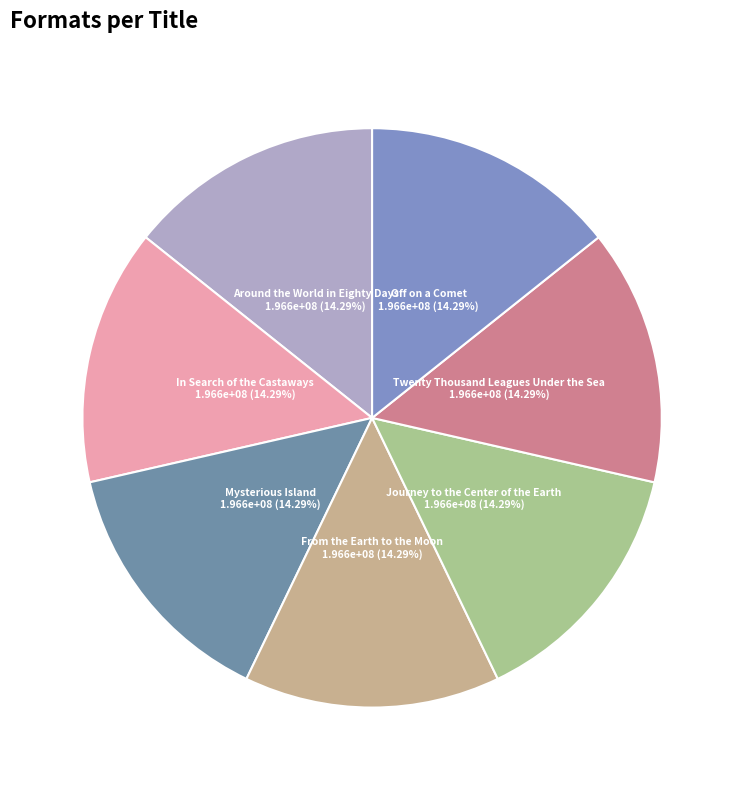

What percentage is the Around the World in Eighty Days slice, to the nearest percent?

14%